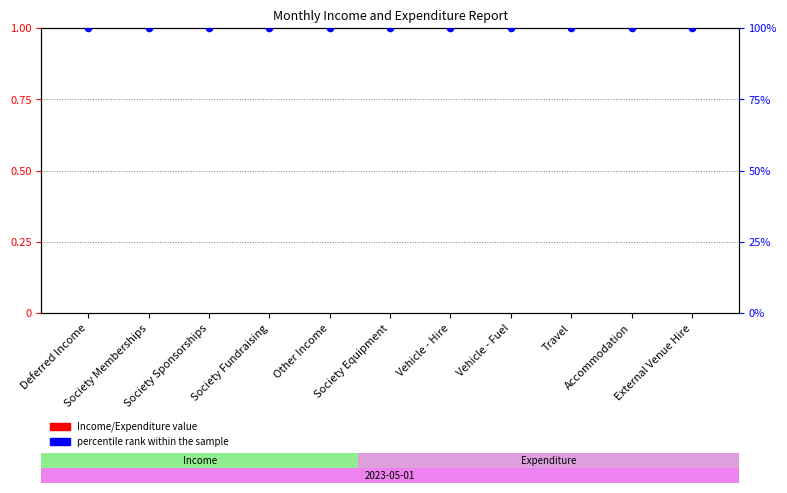

Which series has the widest spread of Y values?

Income/Expenditure